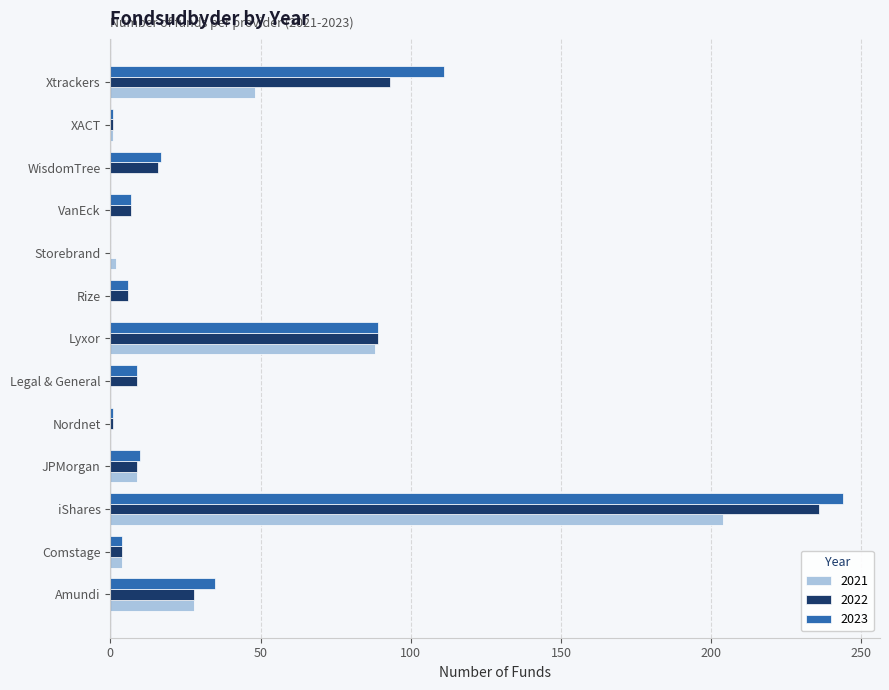

At which label is 2023 closest to 122?

Xtrackers